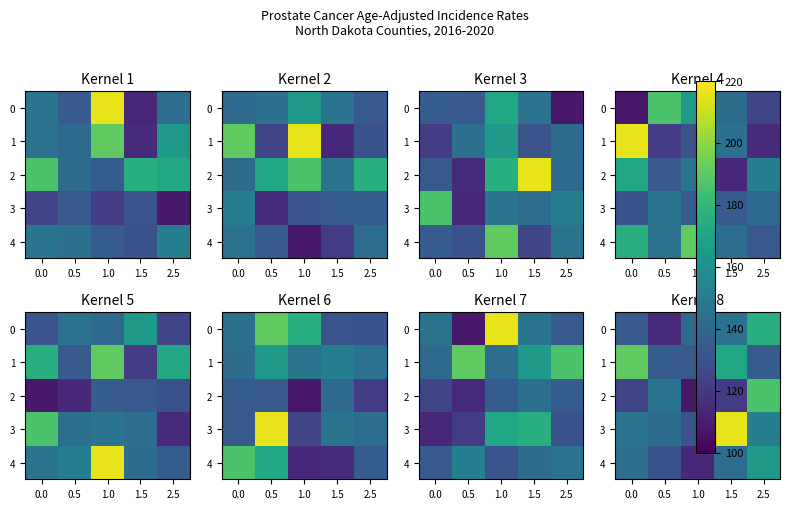

List the series in order of their peak value, highest first.

3, 1, 2, 0, 4